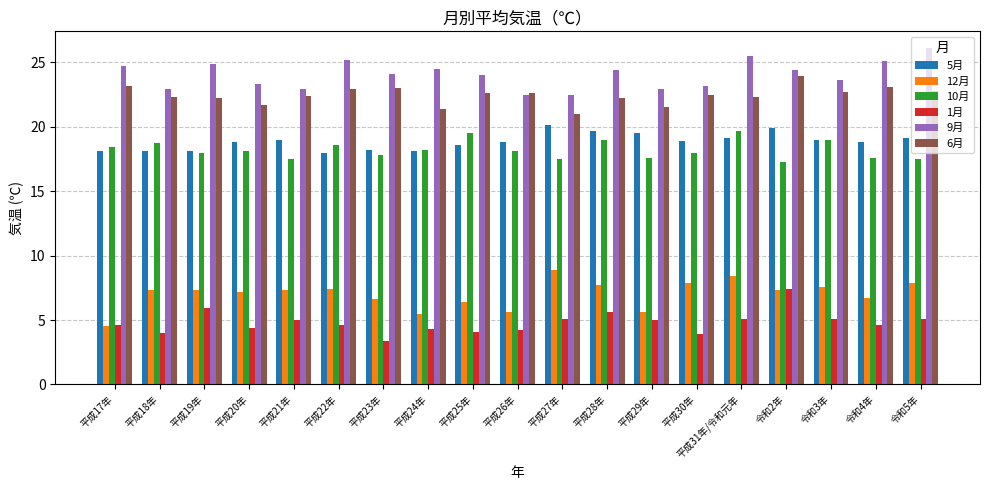

At which category does the chart reach its peak across all series?

令和5年